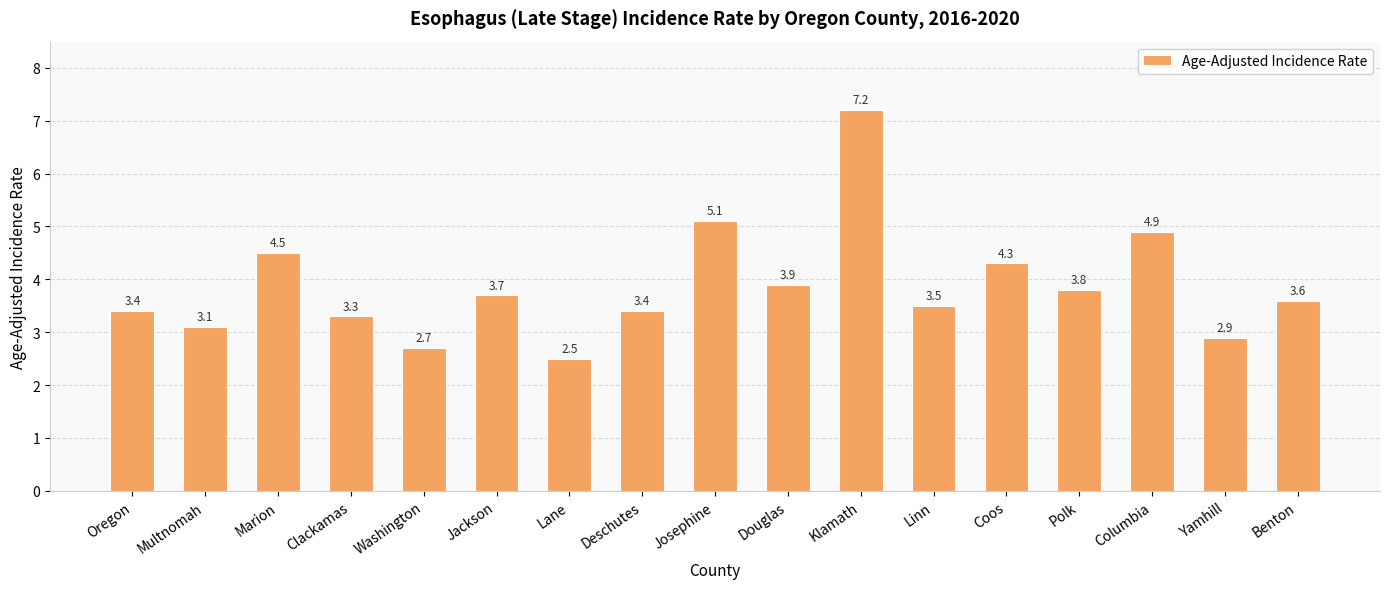

Reading left to right, transcribe all the data shown in this chart.

Oregon=3.4	Multnomah=3.1	Marion=4.5	Clackamas=3.3	Washington=2.7	Jackson=3.7	Lane=2.5	Deschutes=3.4	Josephine=5.1	Douglas=3.9	Klamath=7.2	Linn=3.5	Coos=4.3	Polk=3.8	Columbia=4.9	Yamhill=2.9	Benton=3.6